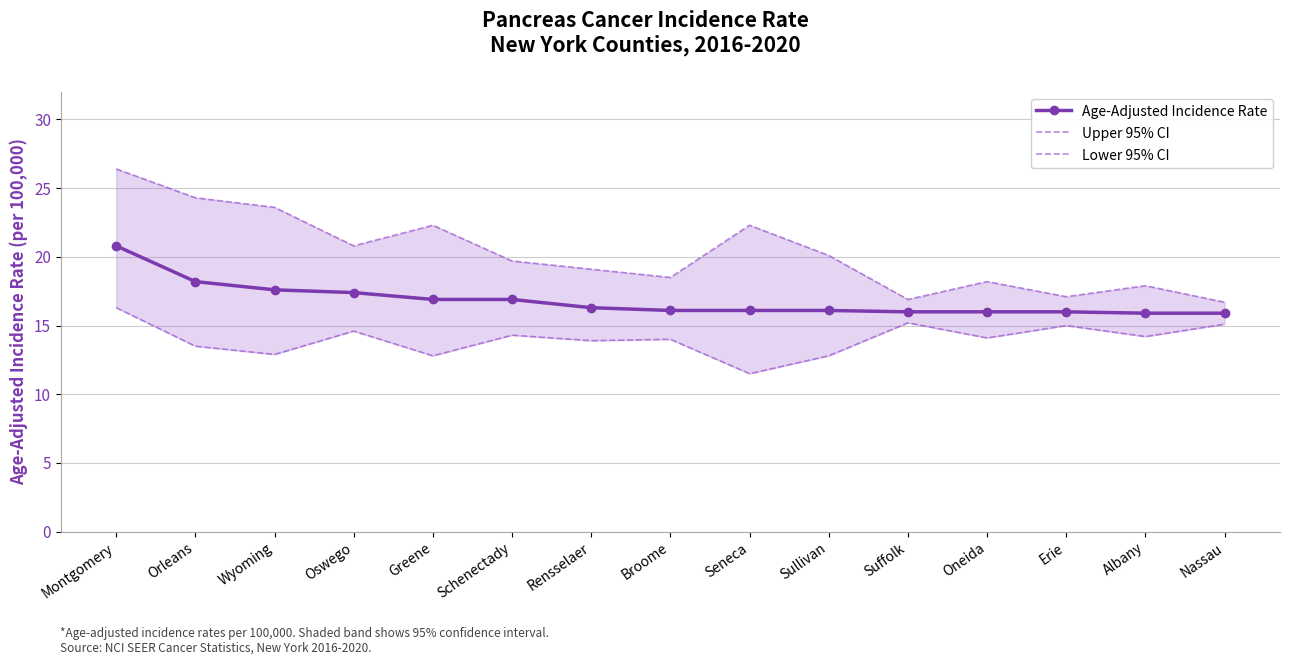

List the labels in order of Age-Adjusted Incidence Rate value, largest first.

Montgomery, Orleans, Wyoming, Oswego, Greene, Schenectady, Rensselaer, Broome, Seneca, Sullivan, Suffolk, Oneida, Erie, Albany, Nassau